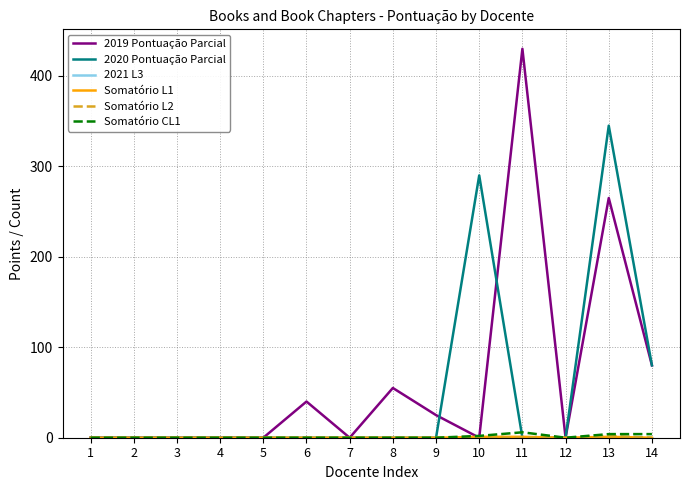

Which series has the widest spread of values?

2019 Pontuação Parcial